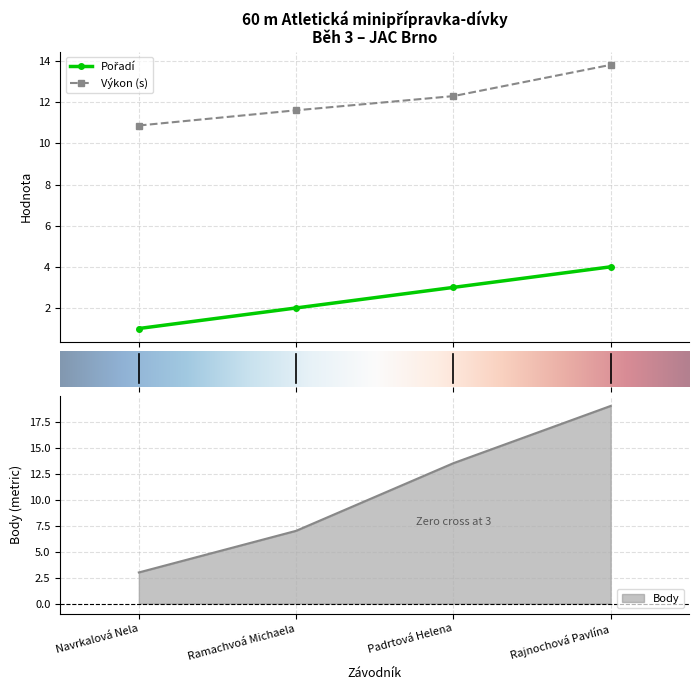

How many lines are shown in the chart?

3